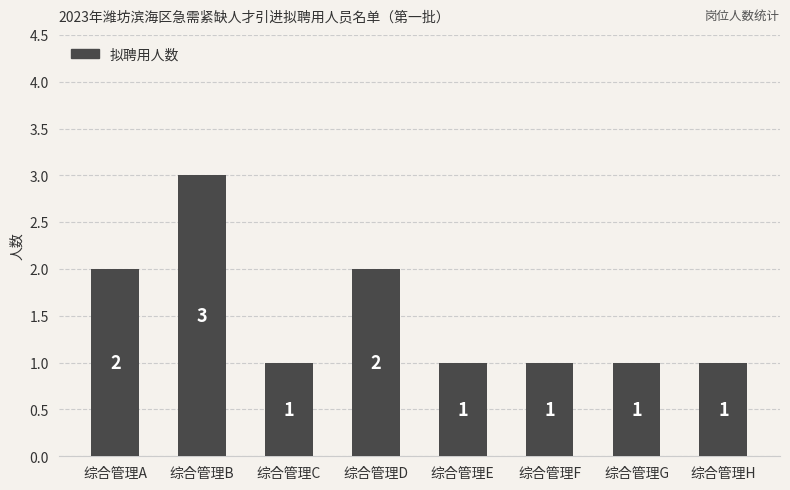

Does the chart contain any negative values?

No